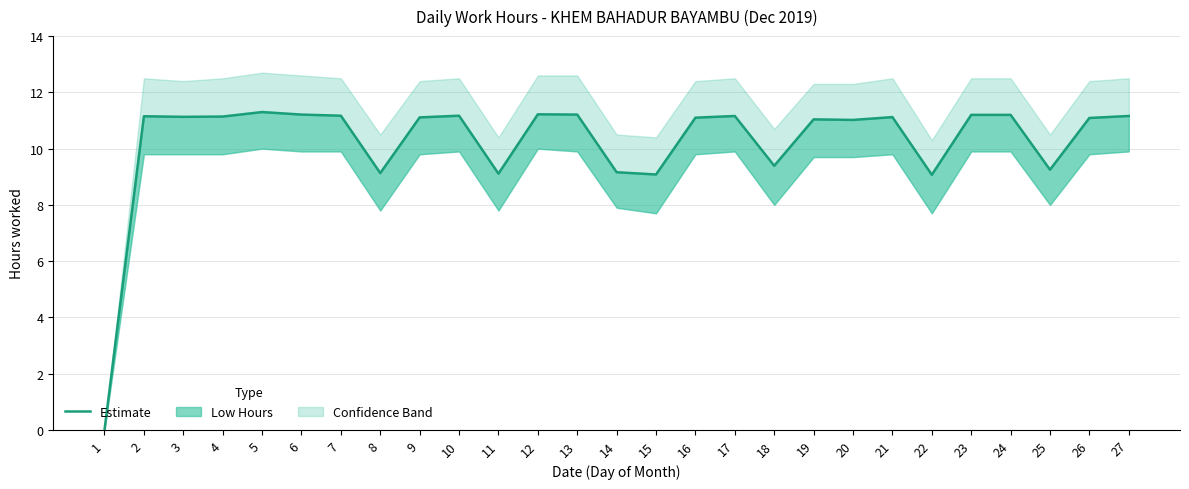

Is it true that the value at 8 is 12.6?

False